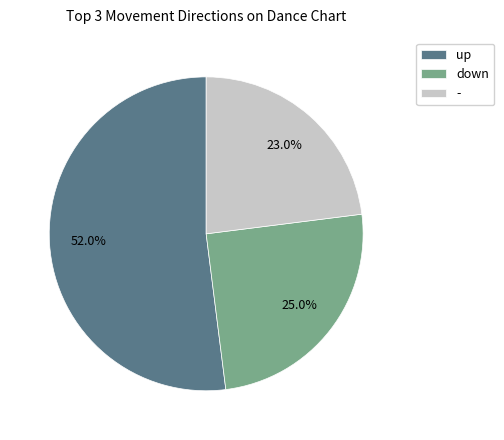

To the nearest percent, what is the difference between the largest and smallest slice percentages?

29%